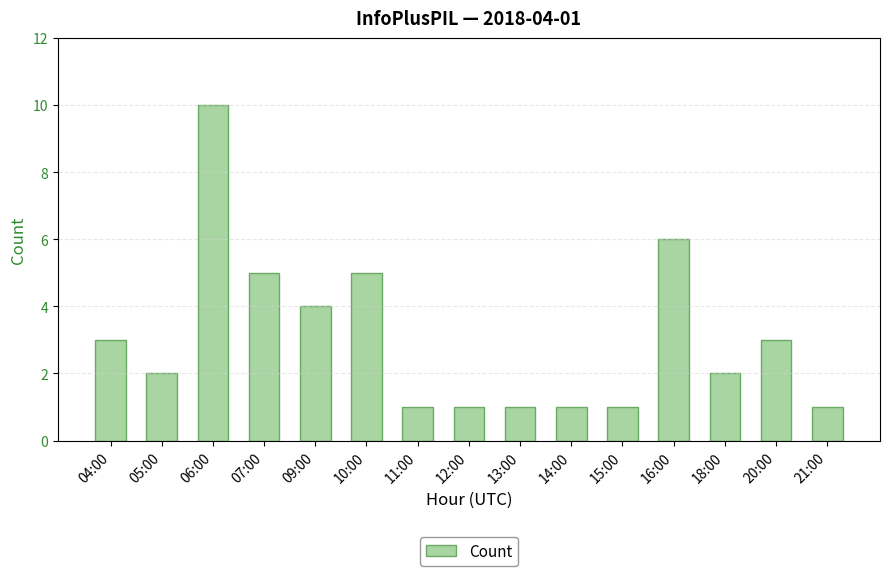

Count the values in the range 1 to 5.

13